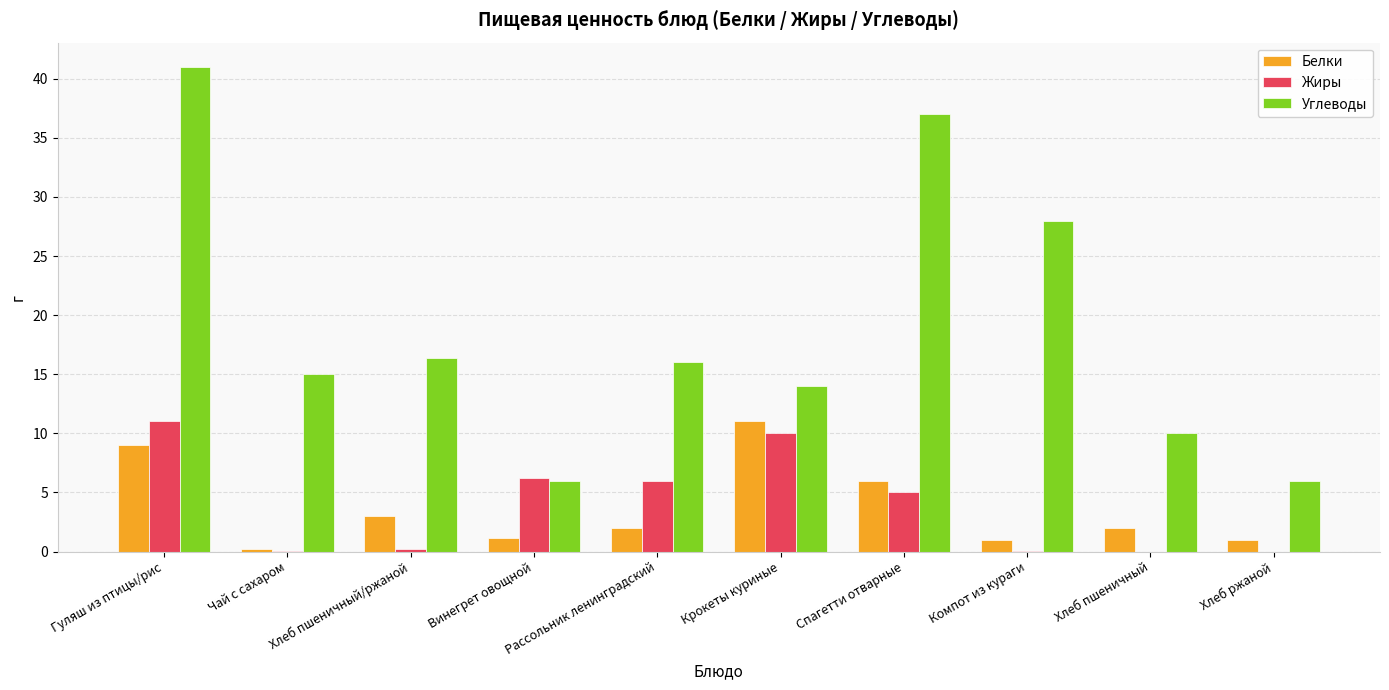

Is the value of Углеводы at Гуляш из птицы/рис greater than the value of Жиры at Хлеб пшеничный/ржаной?

Yes